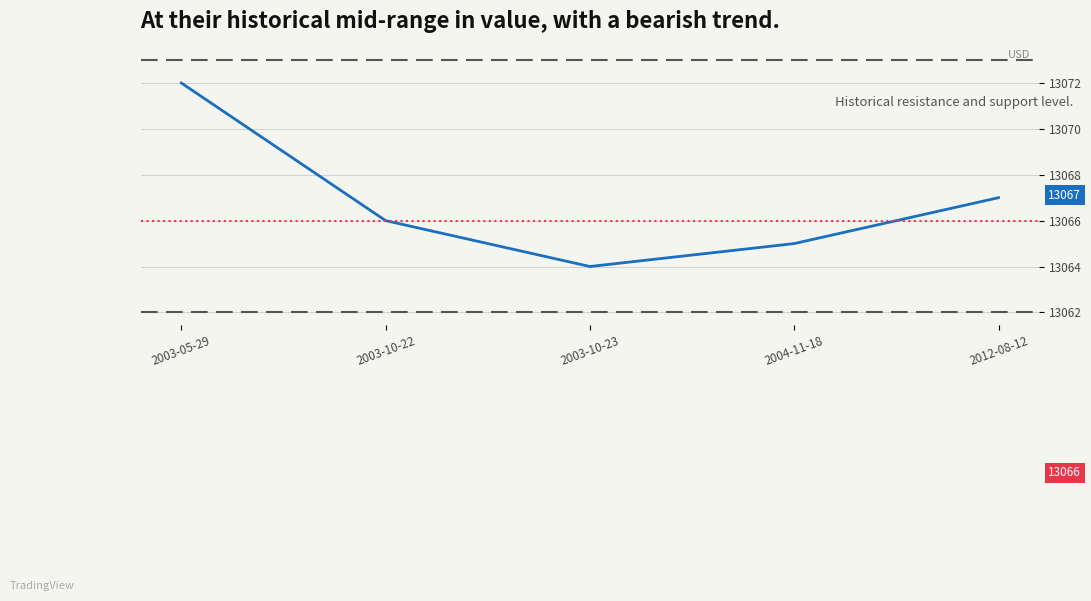

How many data points does each series have?

5